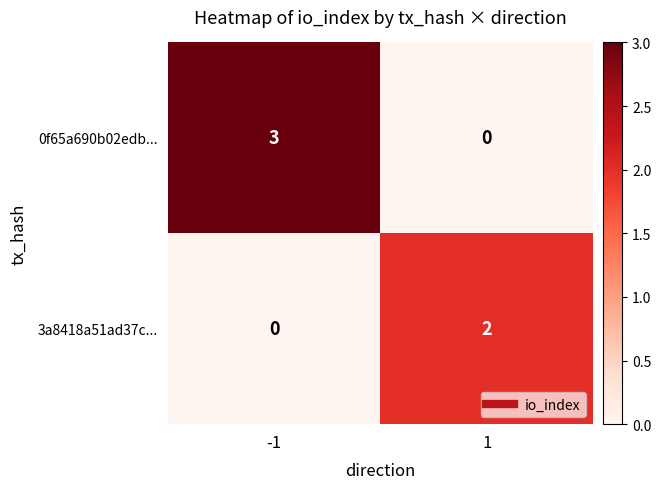

Between -1 and 1, which series saw the biggest shift?

0f65a690b02edb...